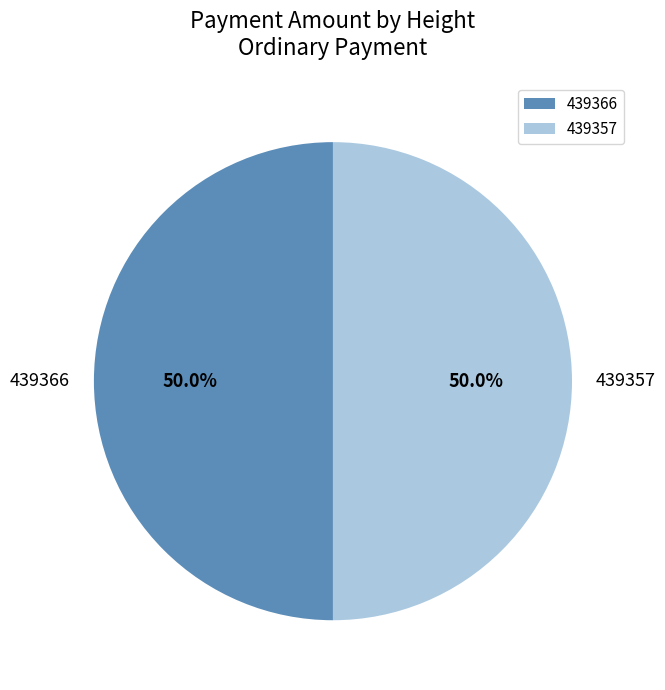

What is the ratio of the value at 439357 to the value at 439366?

1.0